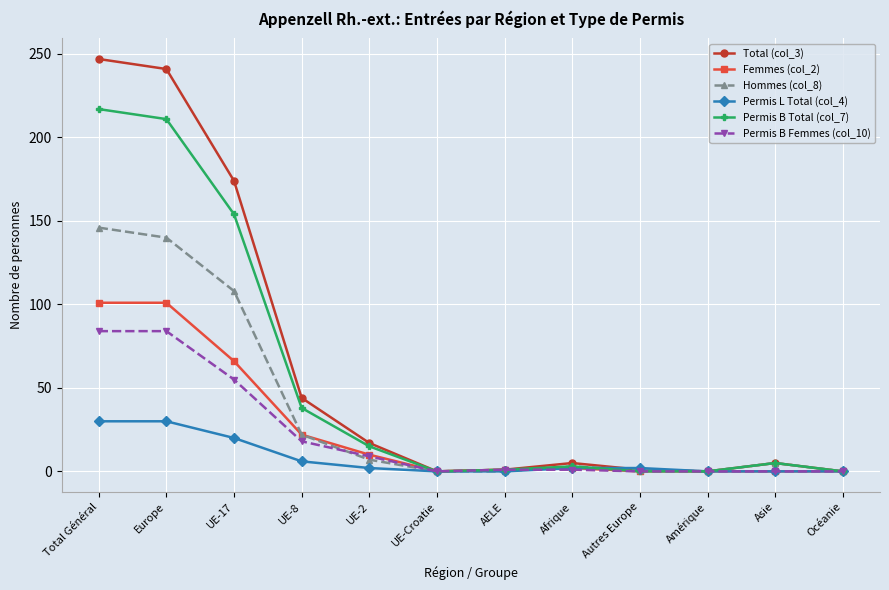

What are all the series names shown in the legend?

Total (col_3), Femmes (col_2), Hommes (col_8), Permis L Total (col_4), Permis B Total (col_7), Permis B Femmes (col_10)